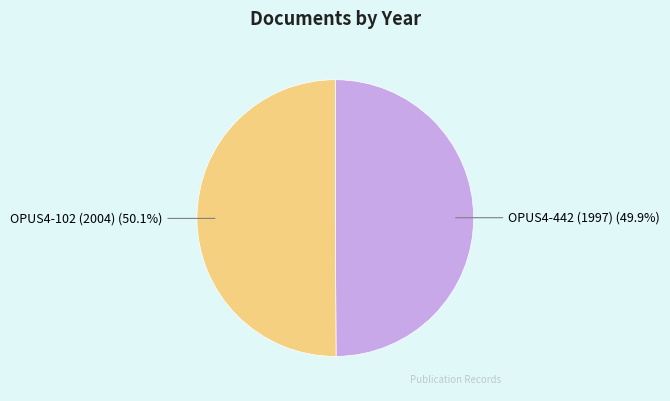

What percentage is NOT represented by OPUS4-102 (2004)?

49.9%